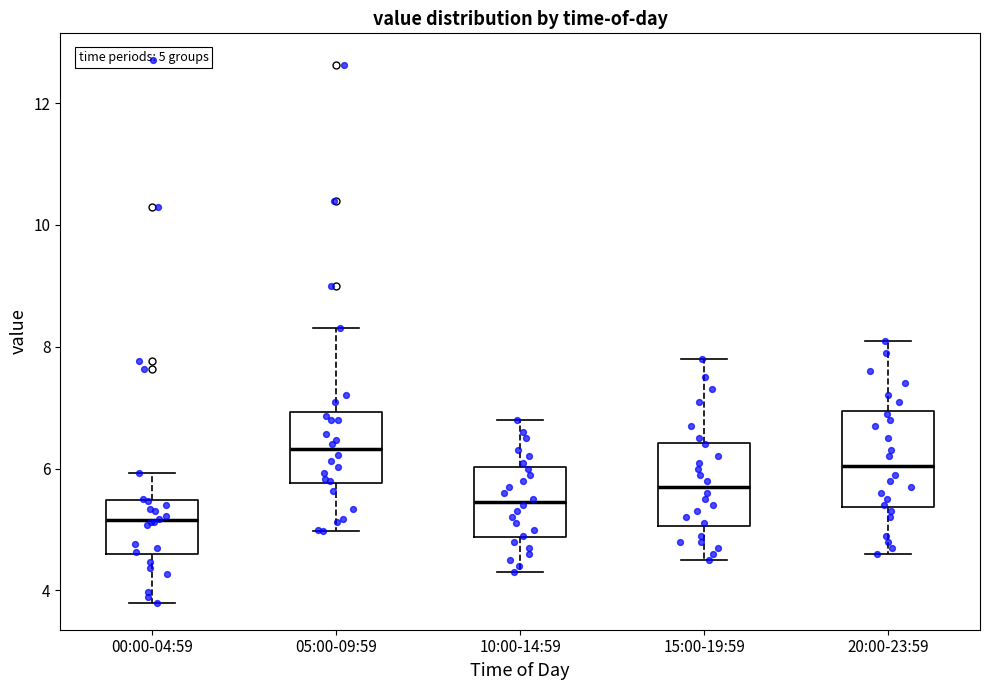

Which box's median line is the lowest?

00:00-04:59